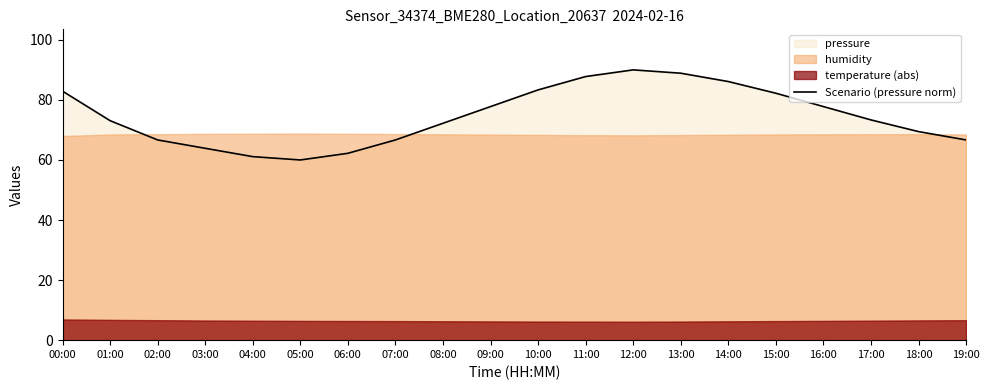

How many data points does each series have?

20